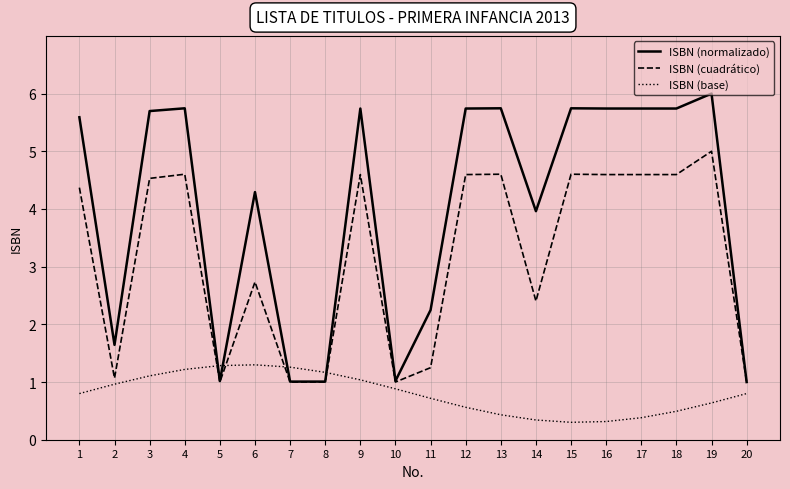

True or false: ISBN (base) and ISBN (cuadrático) intersect in this chart.

True